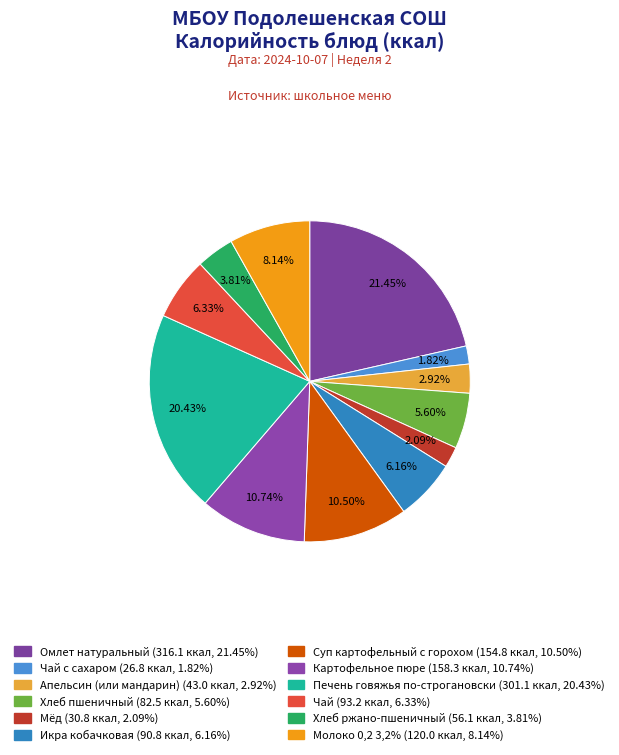

How many segments does this pie chart have?

12